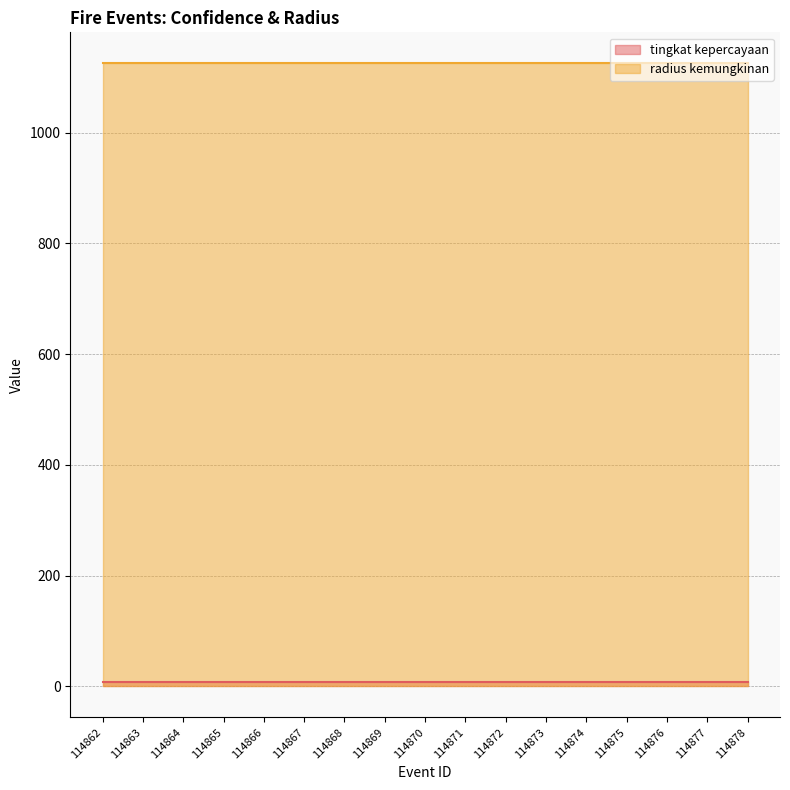

Does the chart have visible grid lines?

Yes